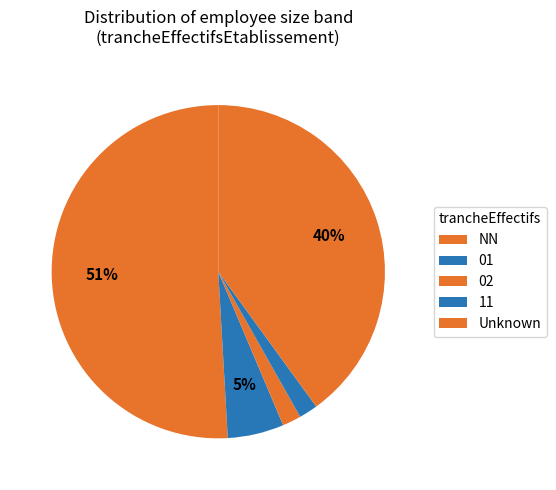

Is it true that 02 is 1% of the pie?

False